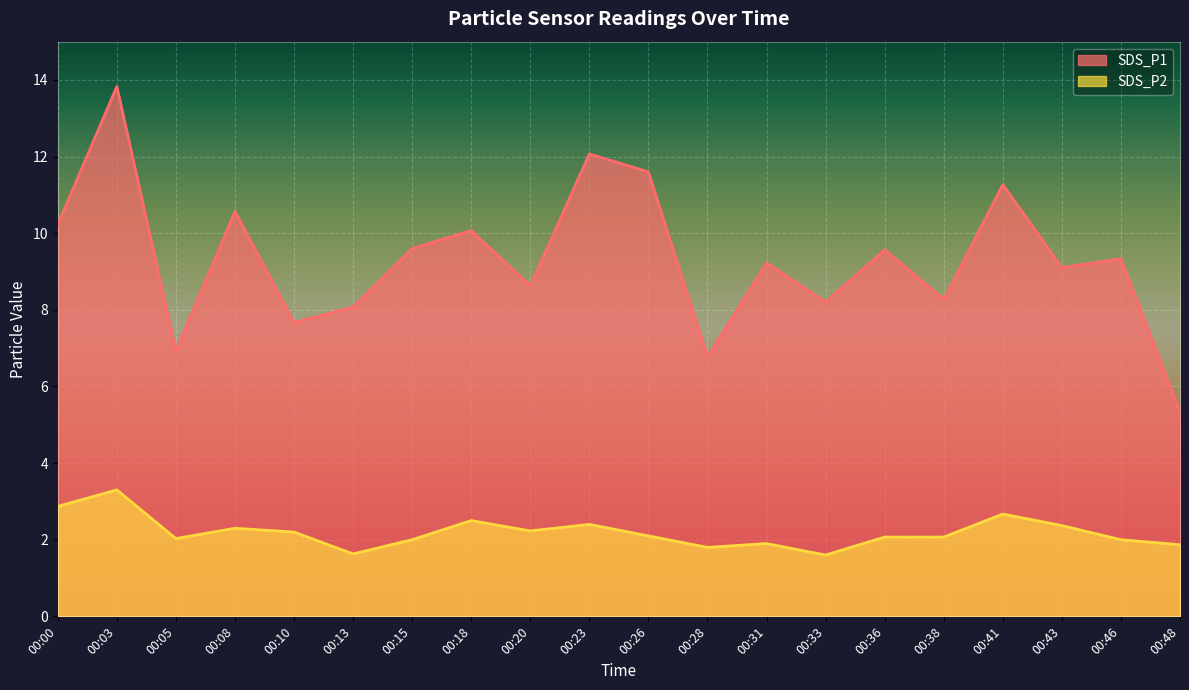

Where is the first local maximum for SDS_P1?

00:03